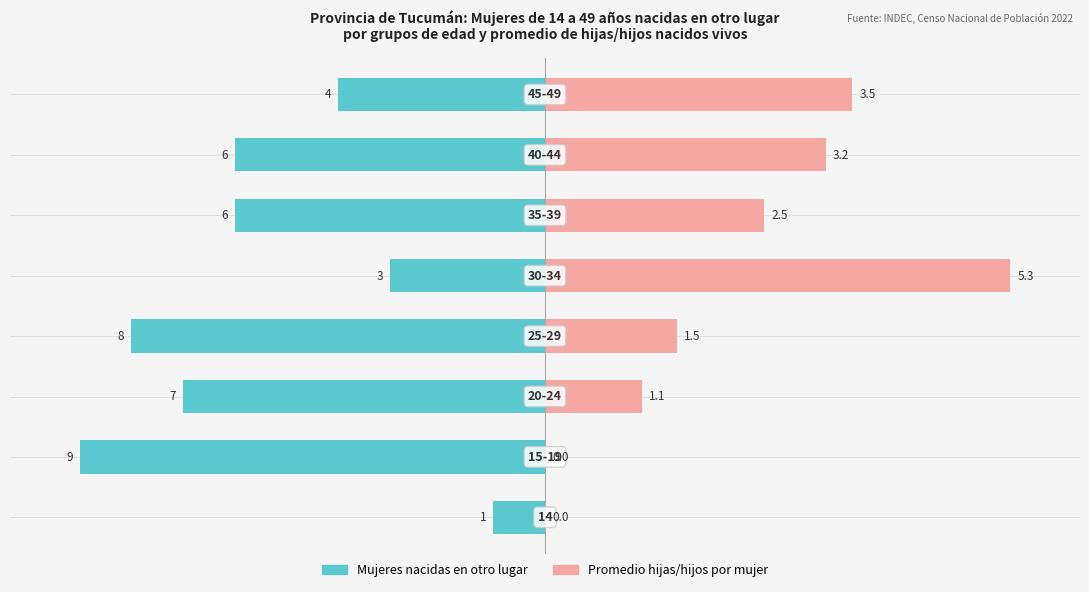

How many categories are shown in the chart?

8